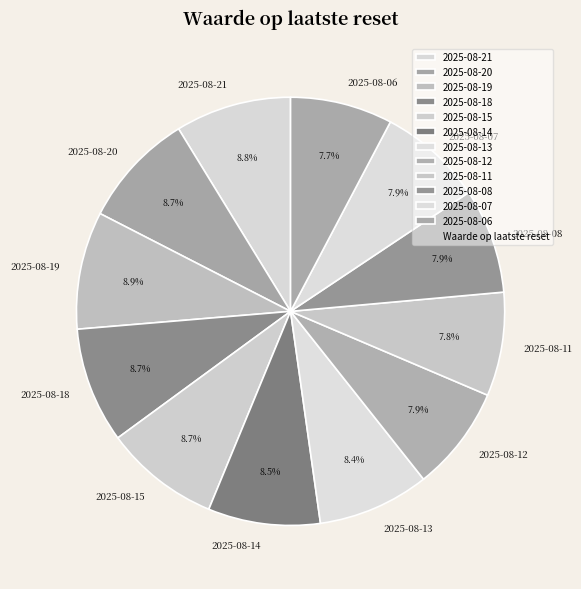

What portion of the pie excludes 2025-08-21?

91.2%